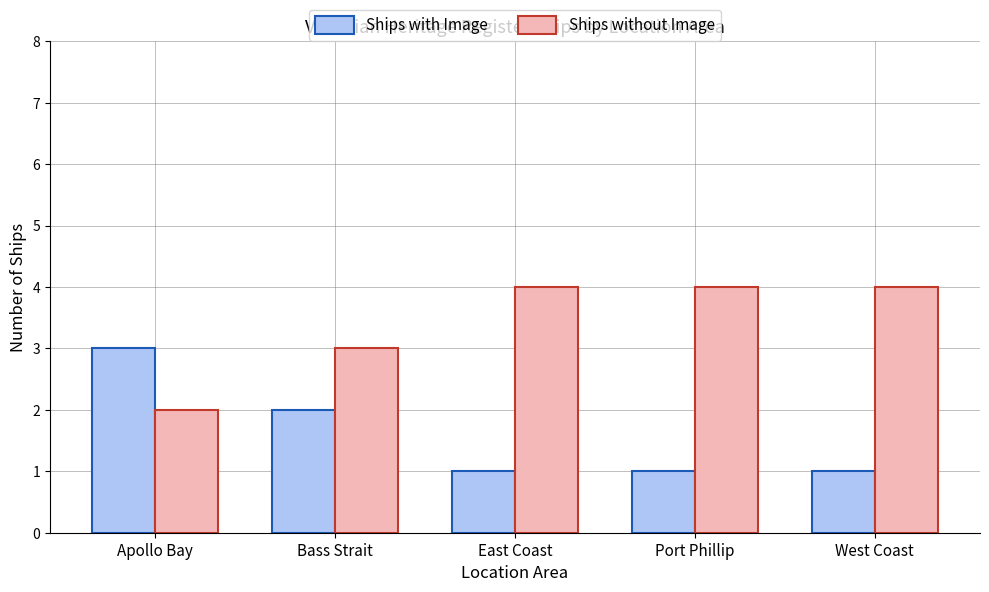

Rank the series by their maximum value, from lowest to highest.

Ships with Image, Ships without Image